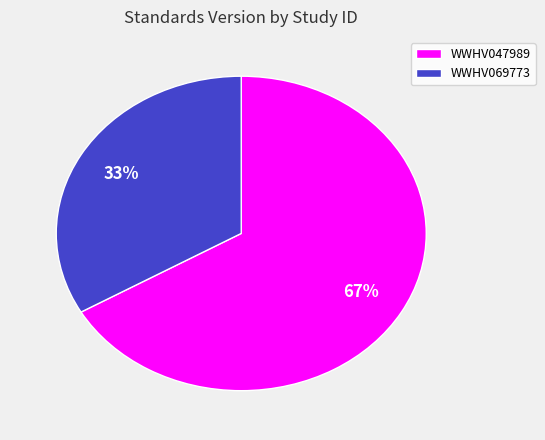

To the nearest percent, what percentage of the pie is WWHV047989?

67%